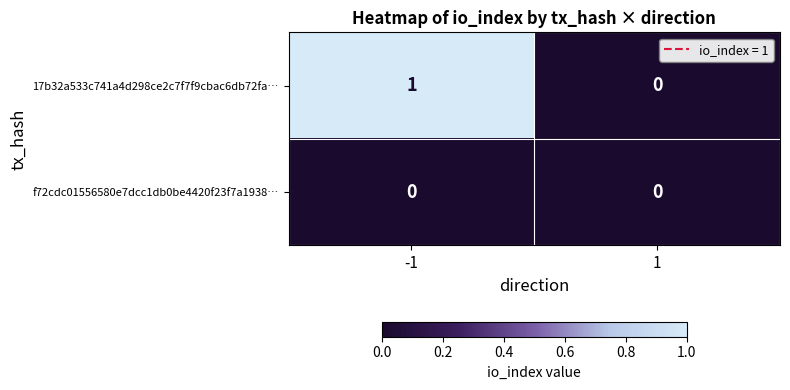

The 17b32a533c741a4d298ce2c7f7f9cbac6db72fa… series shows 0 at 1. True or false?

True